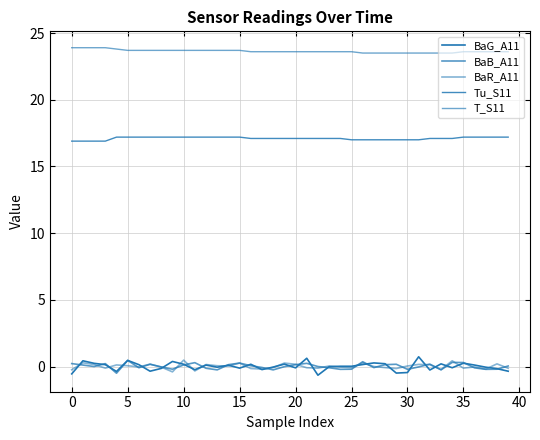

Rank the series by their maximum value, from highest to lowest.

T_S11, Tu_S11, BaG_A11, BaR_A11, BaB_A11